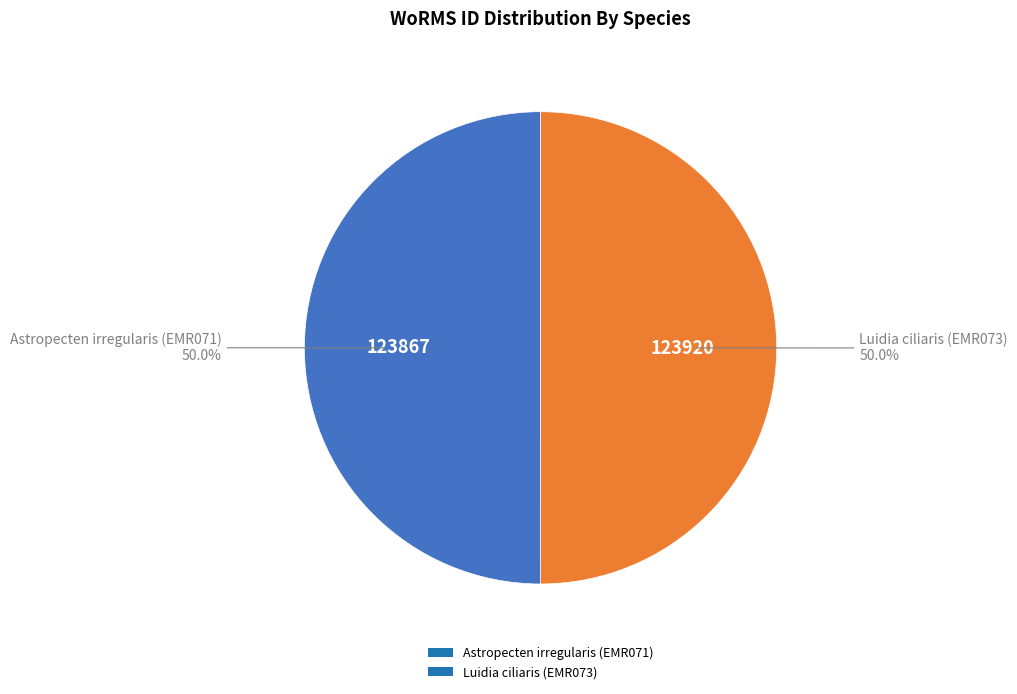

What percentage is the Luidia ciliaris (EMR073) slice, to the nearest percent?

50%